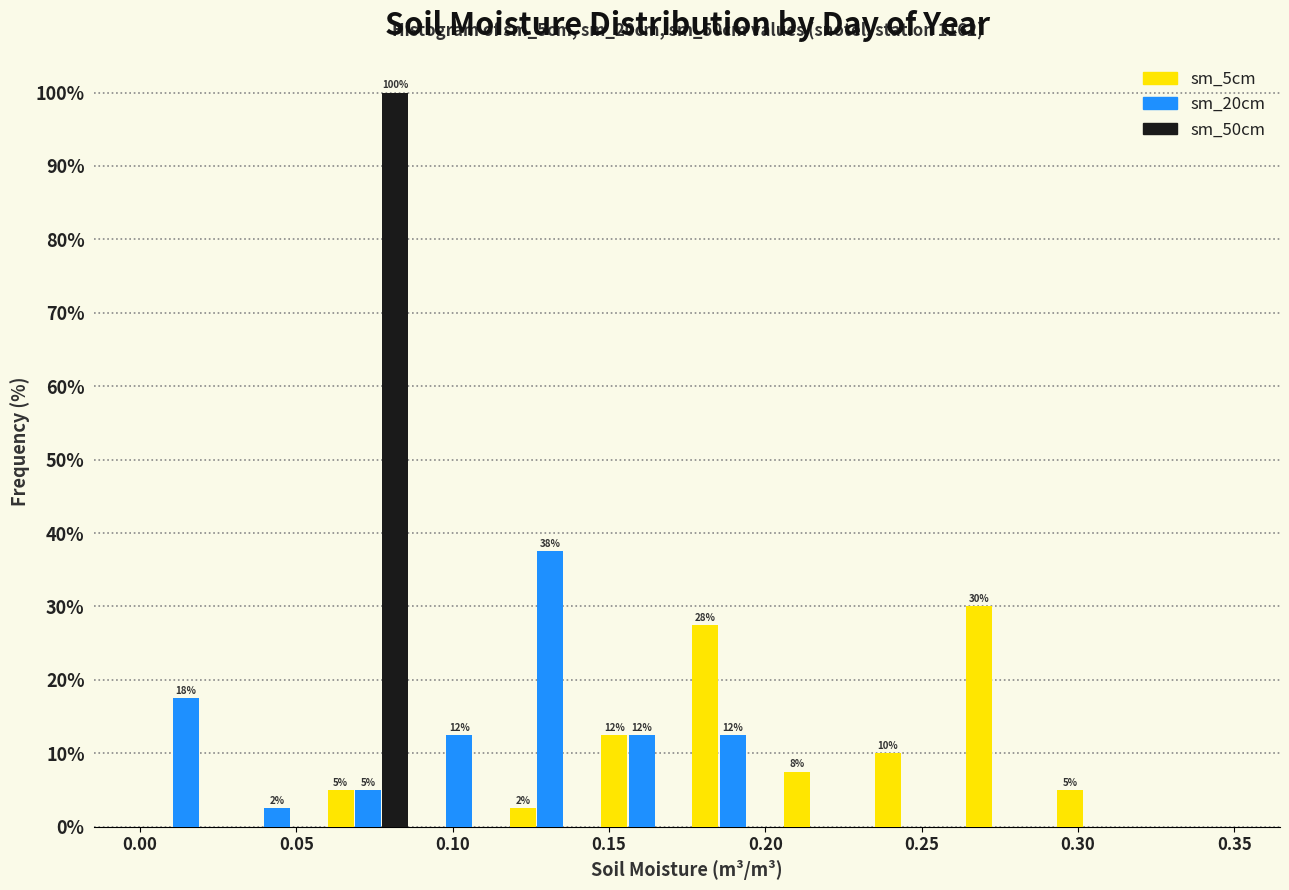

In the sm_50cm series, which range on the x-axis has the tallest bar?

0.060 to 0.090